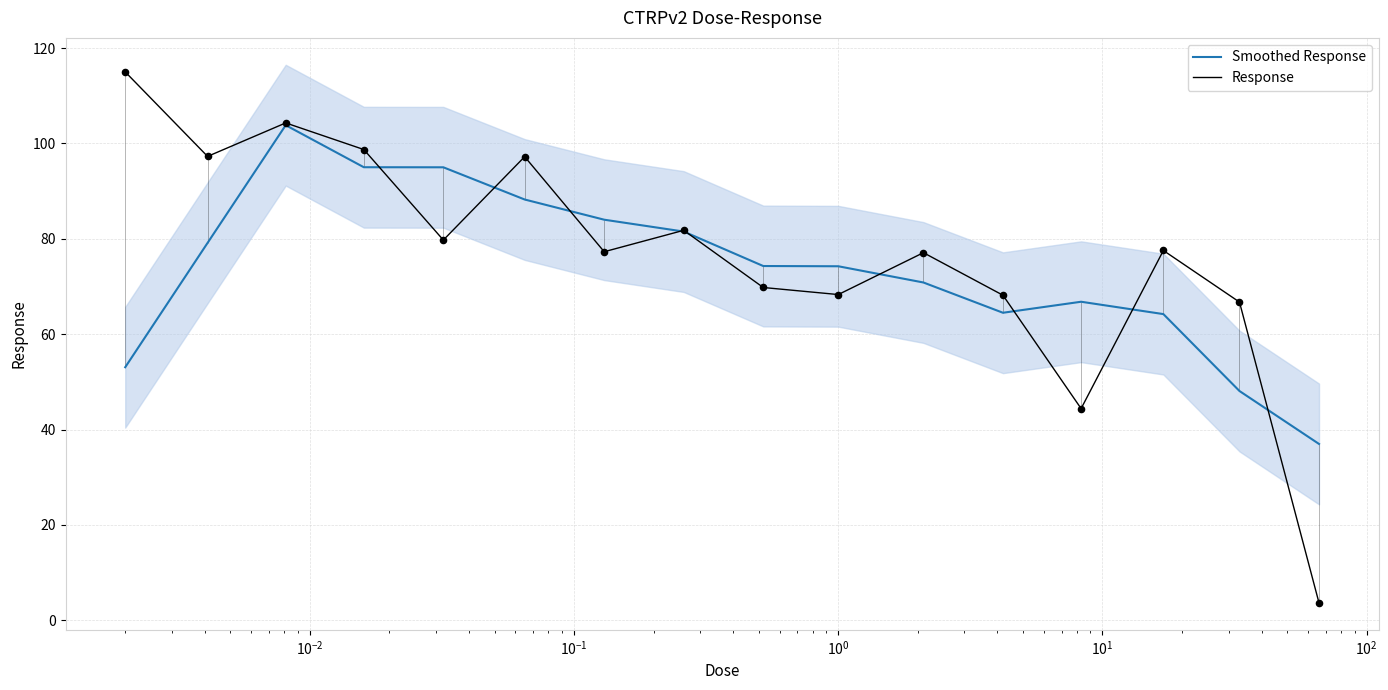

What is the maximum value for Smoothed Response?

103.8